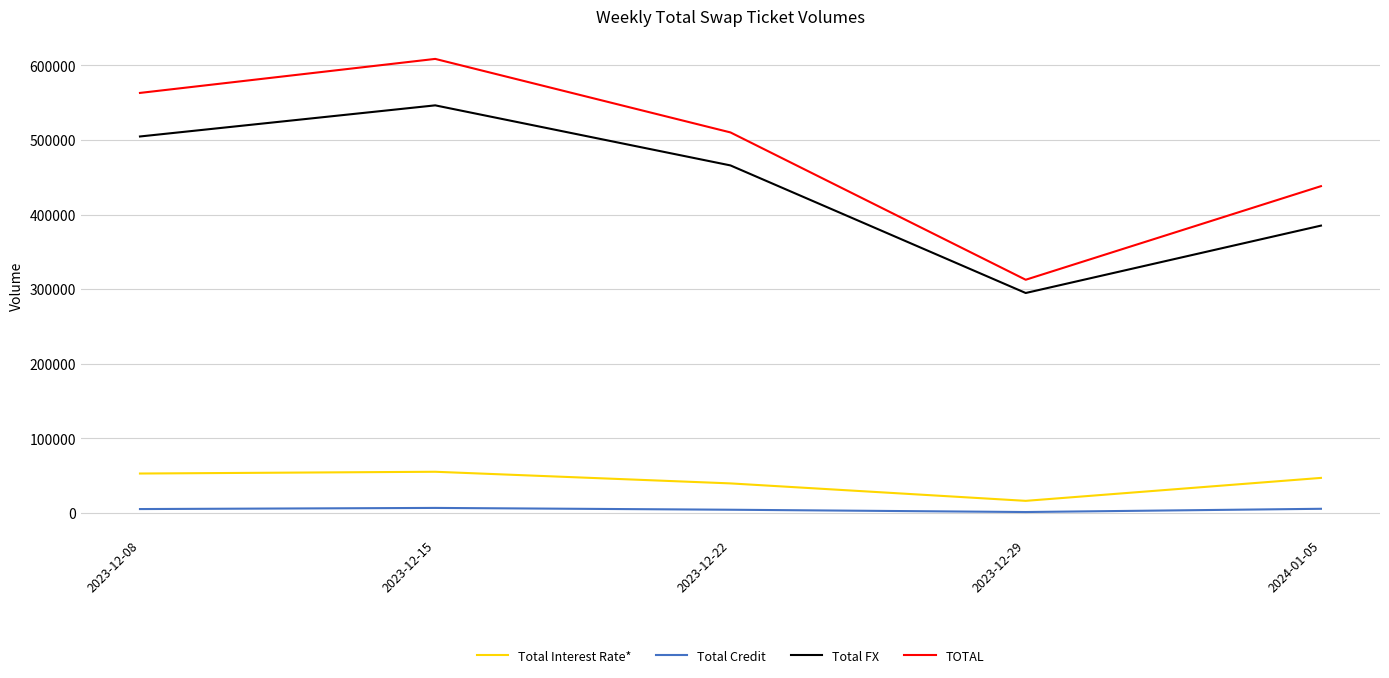

Is the value of Total FX at 2023-12-08 greater than the value of Total Credit at 2023-12-29?

Yes